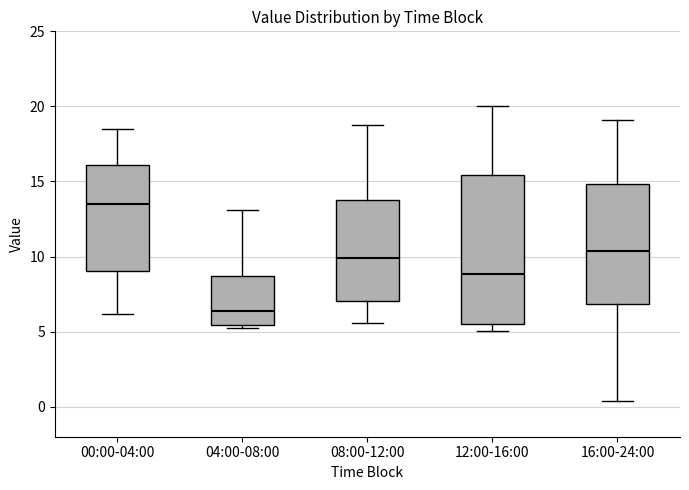

Reading left to right, read every box against the y-axis: the position of its median line, the range the box covers, and the ends of its whiskers. The values are not printed on the chart, so give them approximately, as read against the axis.

00:00-04:00: median 13.5, box 9.0 to 16.0, whiskers 6.0 to 18.5
04:00-08:00: median 6.5, box 5.5 to 8.5, whiskers 5.5 (just below the box's lower edge) to 13.0
08:00-12:00: median 10.0, box 7.0 to 14.0, whiskers 5.5 to 18.5
12:00-16:00: median 9.0, box 5.5 to 15.5, whiskers 5.0 to 20.0
16:00-24:00: median 10.5, box 7.0 to 15.0, whiskers 0.5 to 19.0